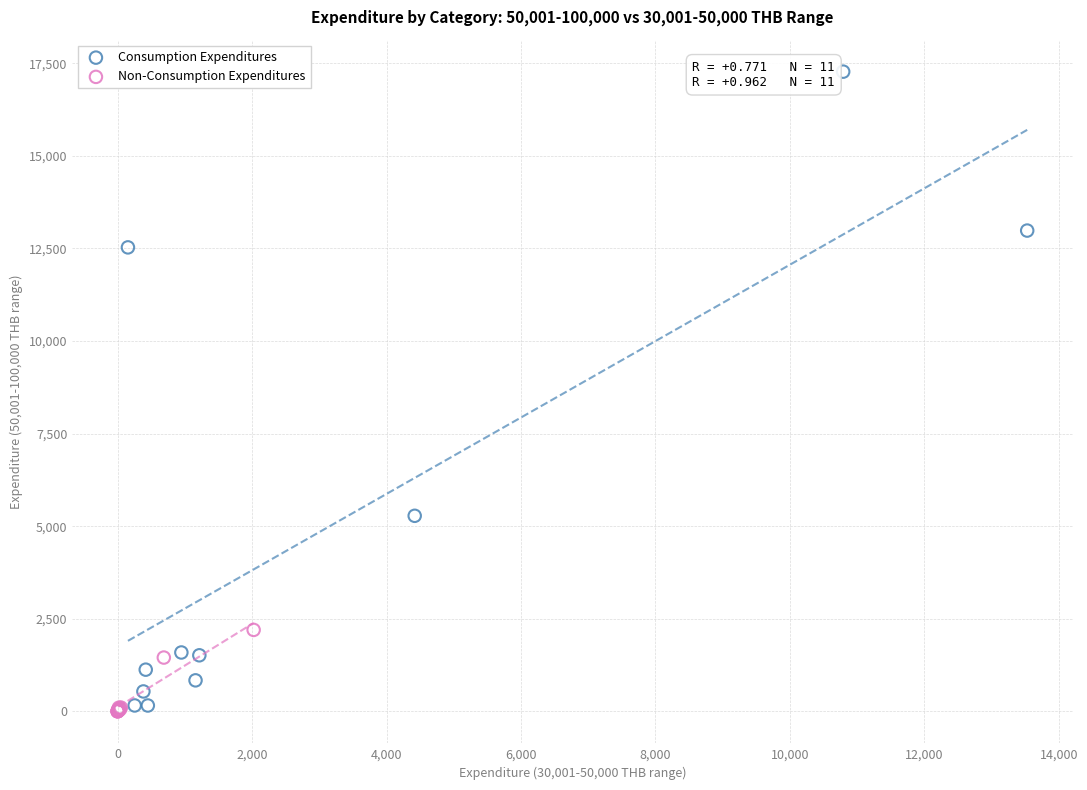

Which series has the largest Y range (max minus min)?

Consumption Expenditures